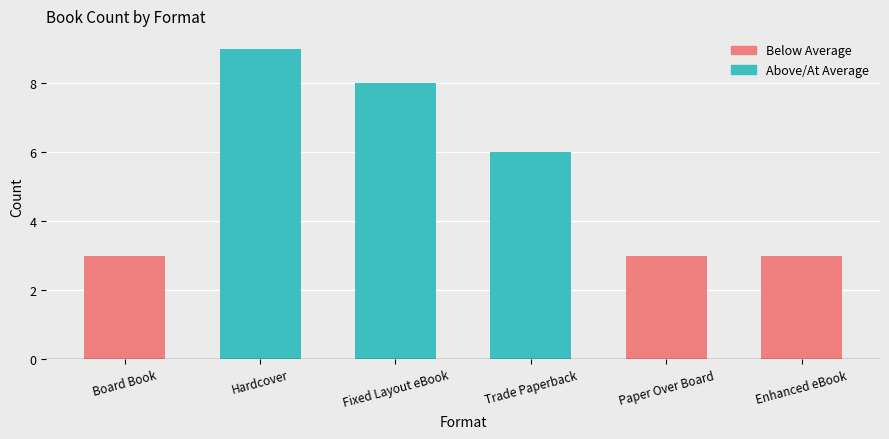

What is the label of the 6th bar from the left?

Enhanced eBook